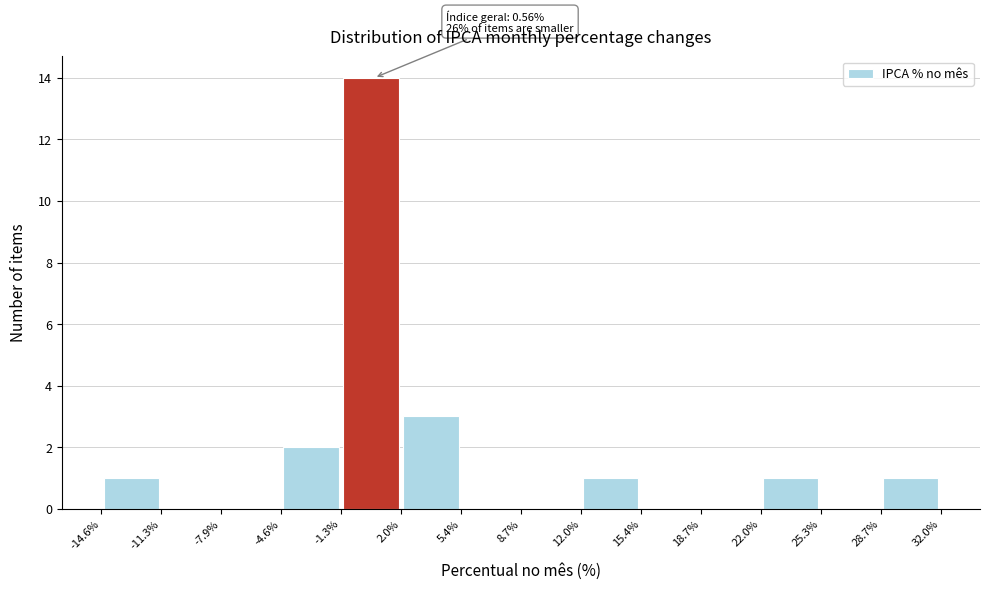

Over which range of the x-axis is the bar tallest?

-1.3% to 2.0%